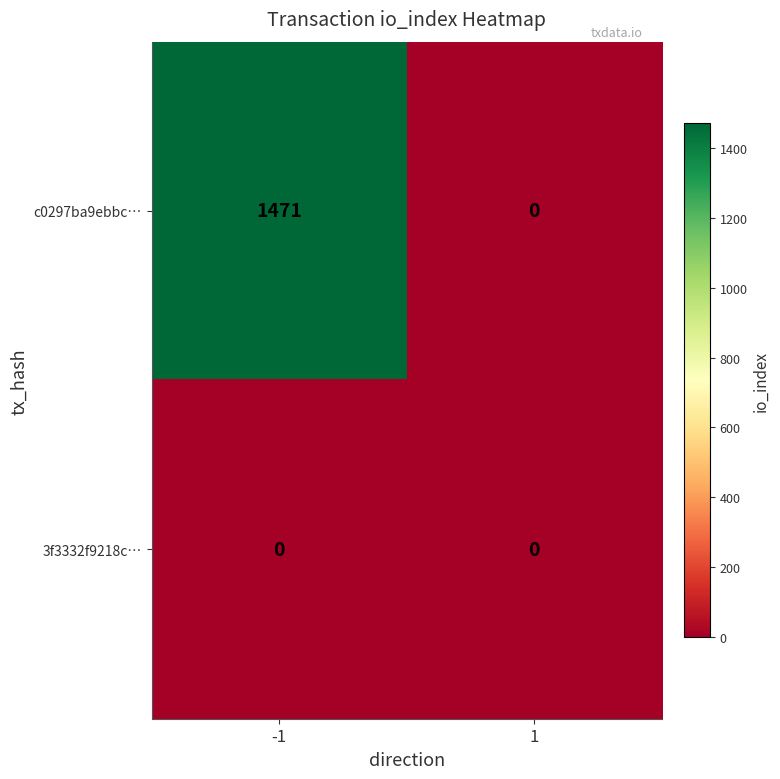

At how many categories does at least one series exceed 919?

1